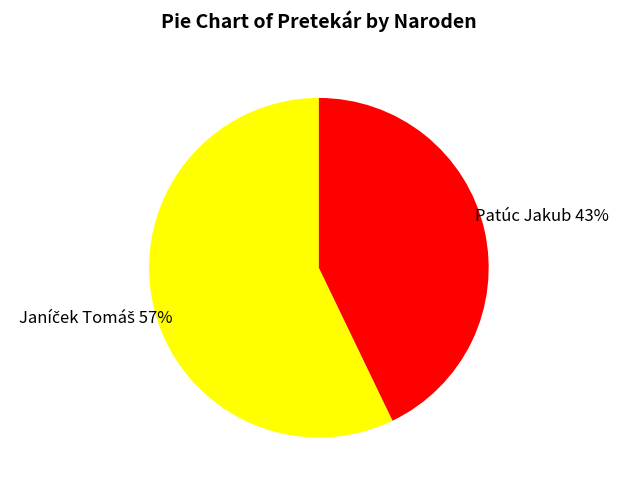

To the nearest percent, what is the difference between the largest and smallest slice percentages?

14%